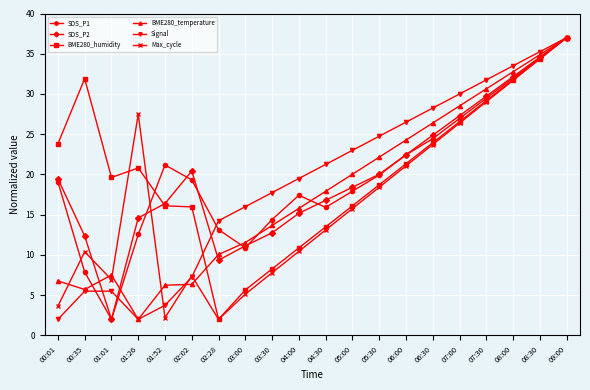

True or false: BME280_temperature has a value of 5.4 at 03:30.

False